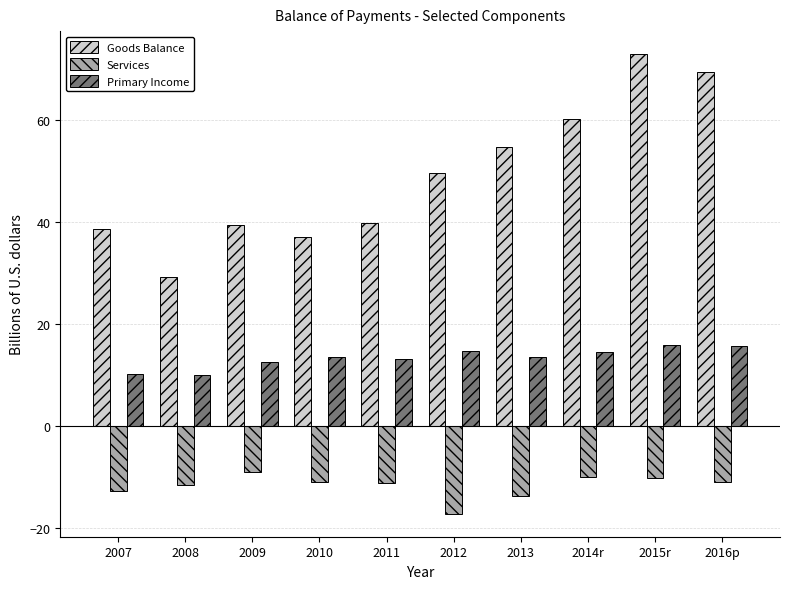

True or false: Goods Balance has a value of 28.5 at 2015r.

False